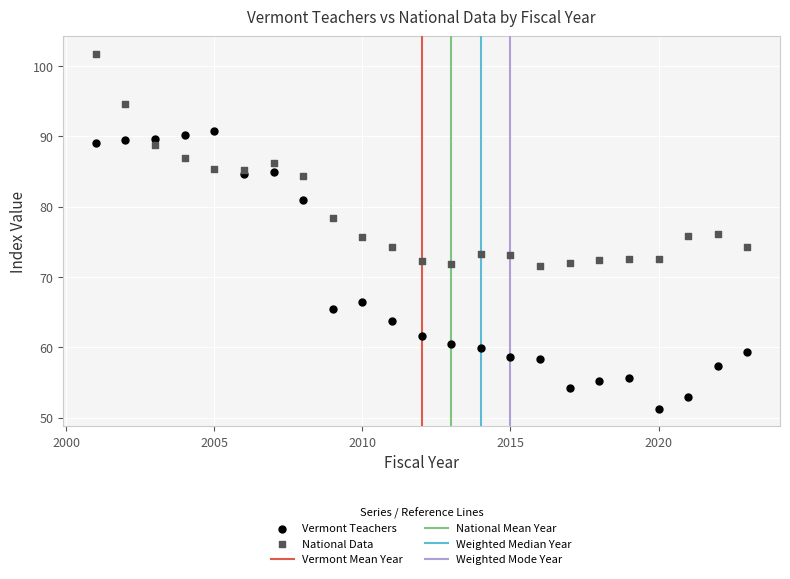

Across all data points, what is the range of X values (max minus min)?

22.0